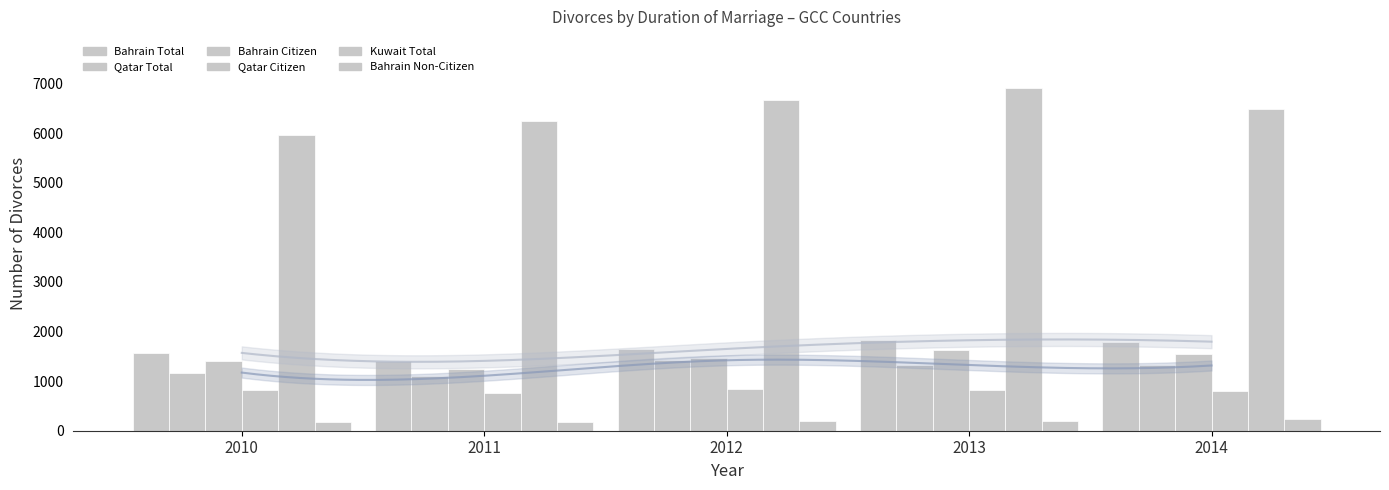

Which series has the widest spread of values?

Kuwait Total